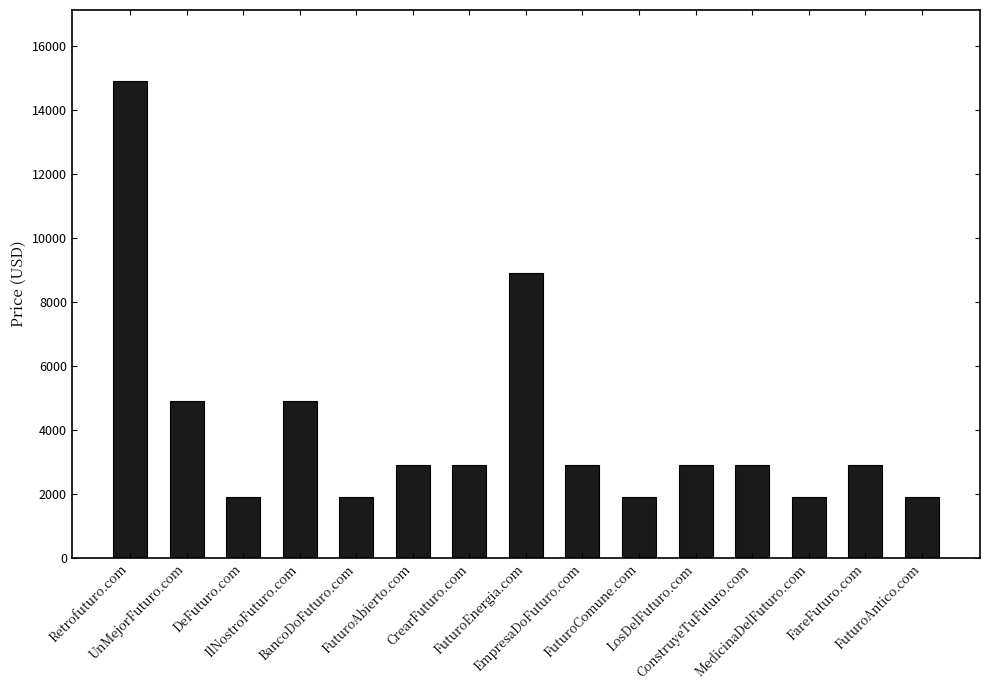

What is the label of the 2nd bar from the right?

FareFuturo.com